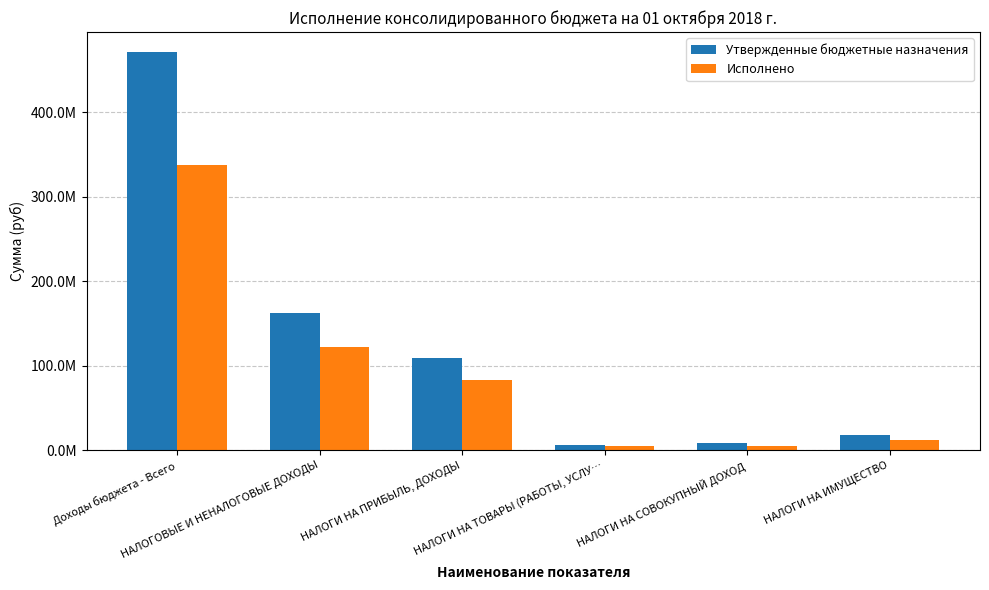

Does the chart contain any negative values?

No